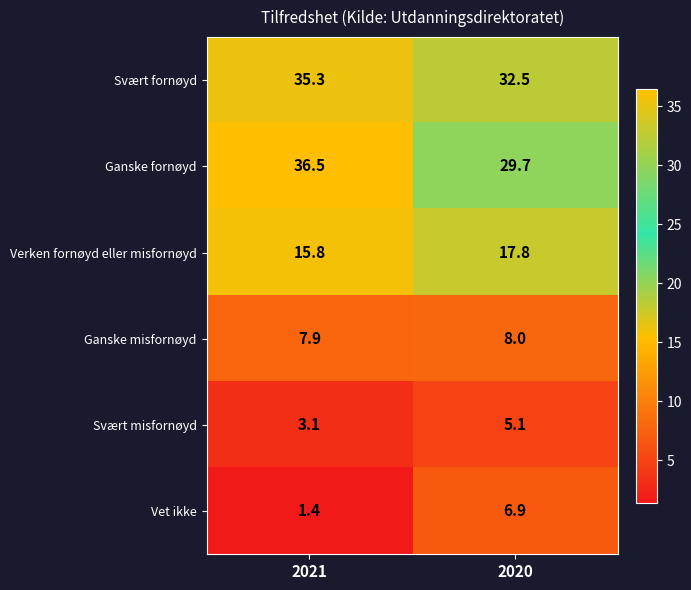

Which series changed the most between 2021 and 2020?

Ganske fornøyd